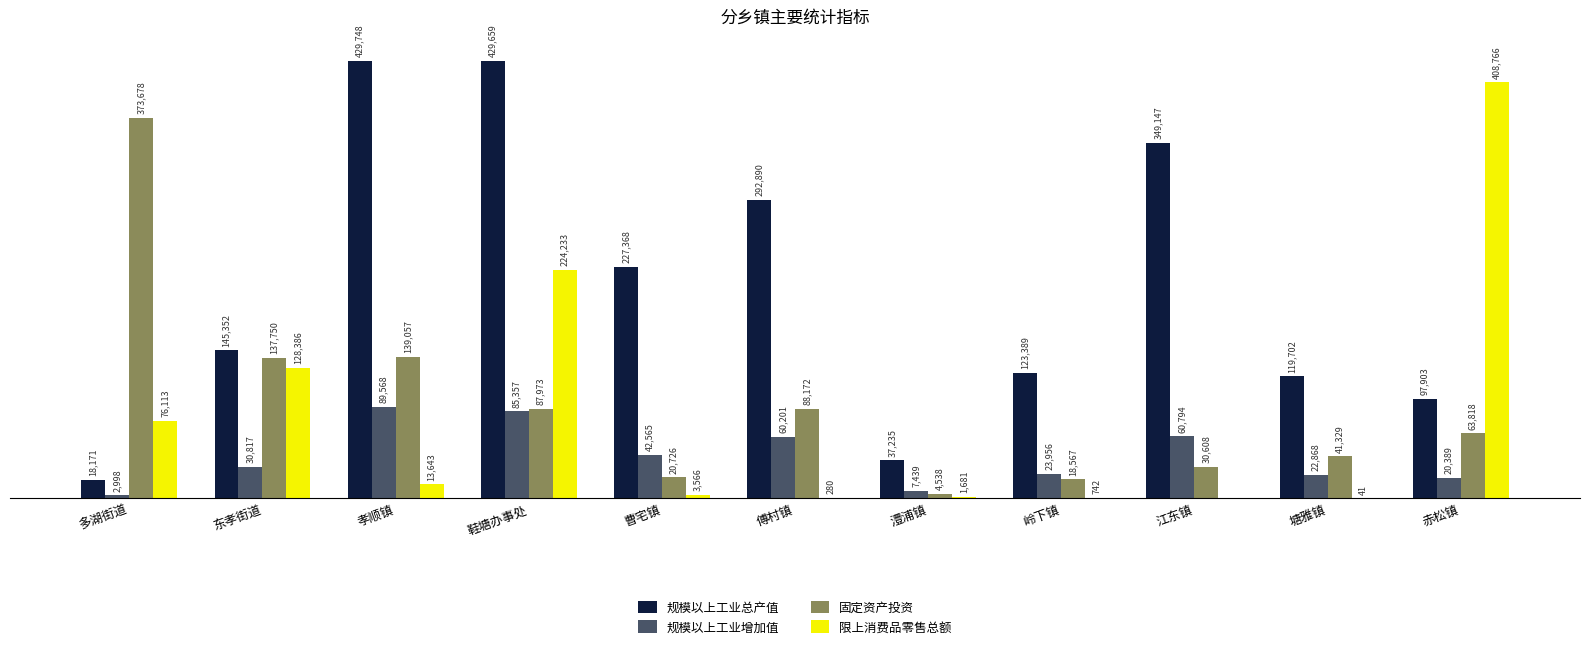

What are all the series names shown in the legend?

规模以上工业总产值, 规模以上工业增加值, 固定资产投资, 限上消费品零售总额